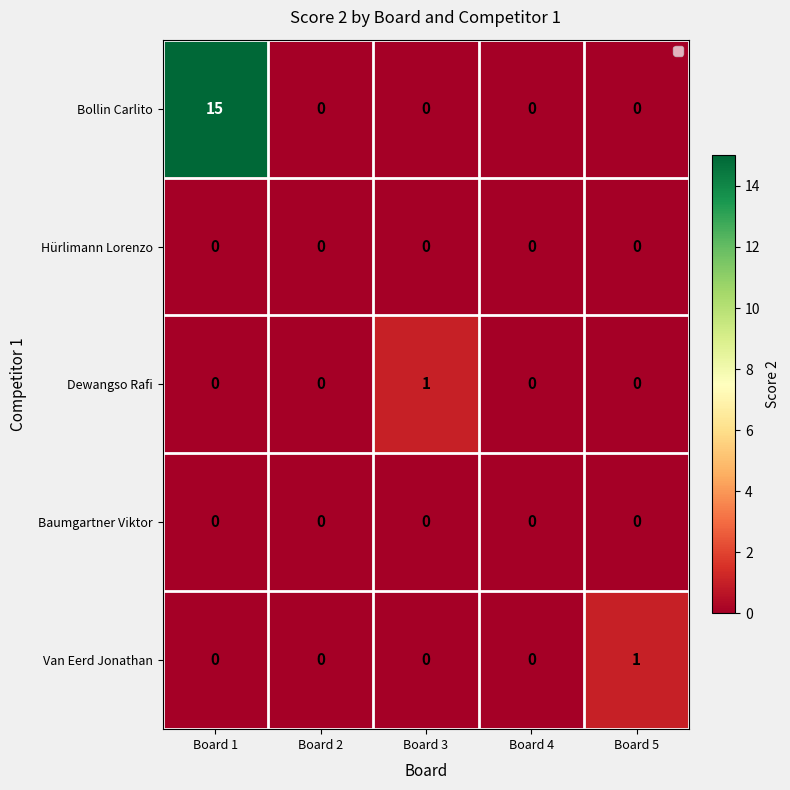

Which series has the largest total across all categories?

Bollin Carlito